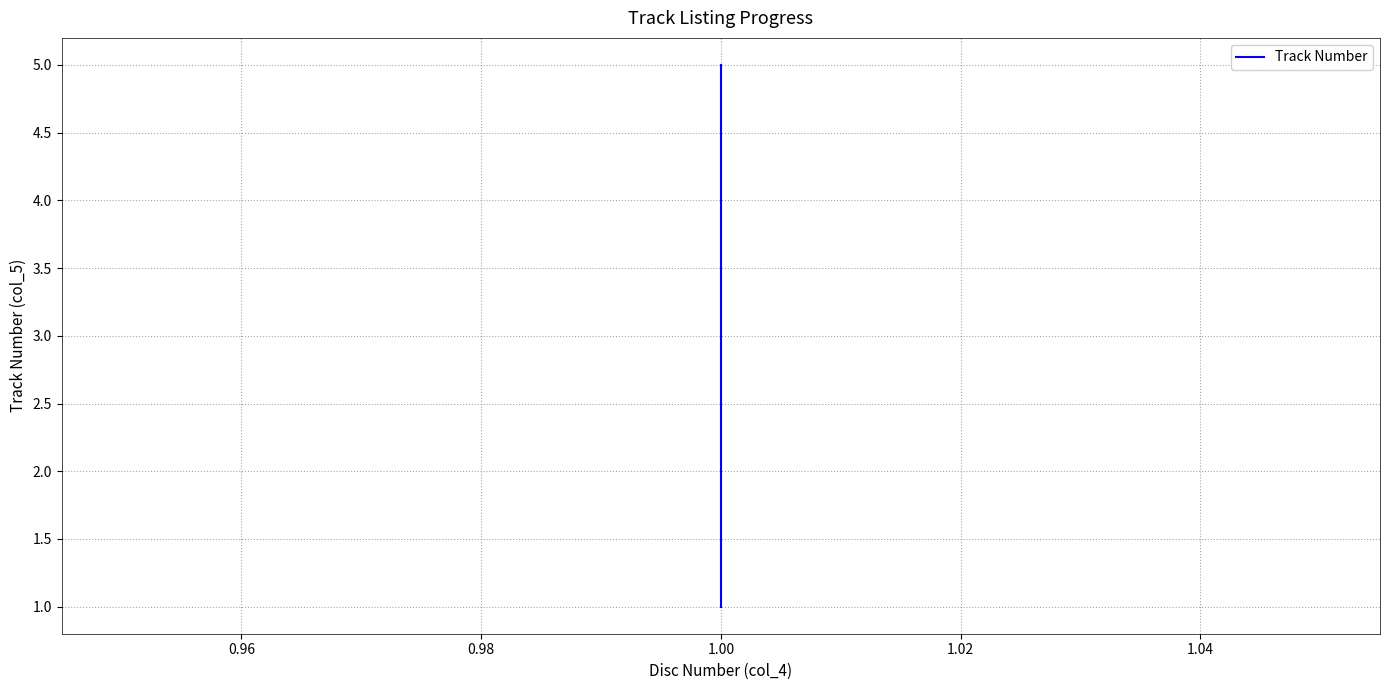

Reading right to left, list all the values displayed in this chart.

5	4	3	2	1